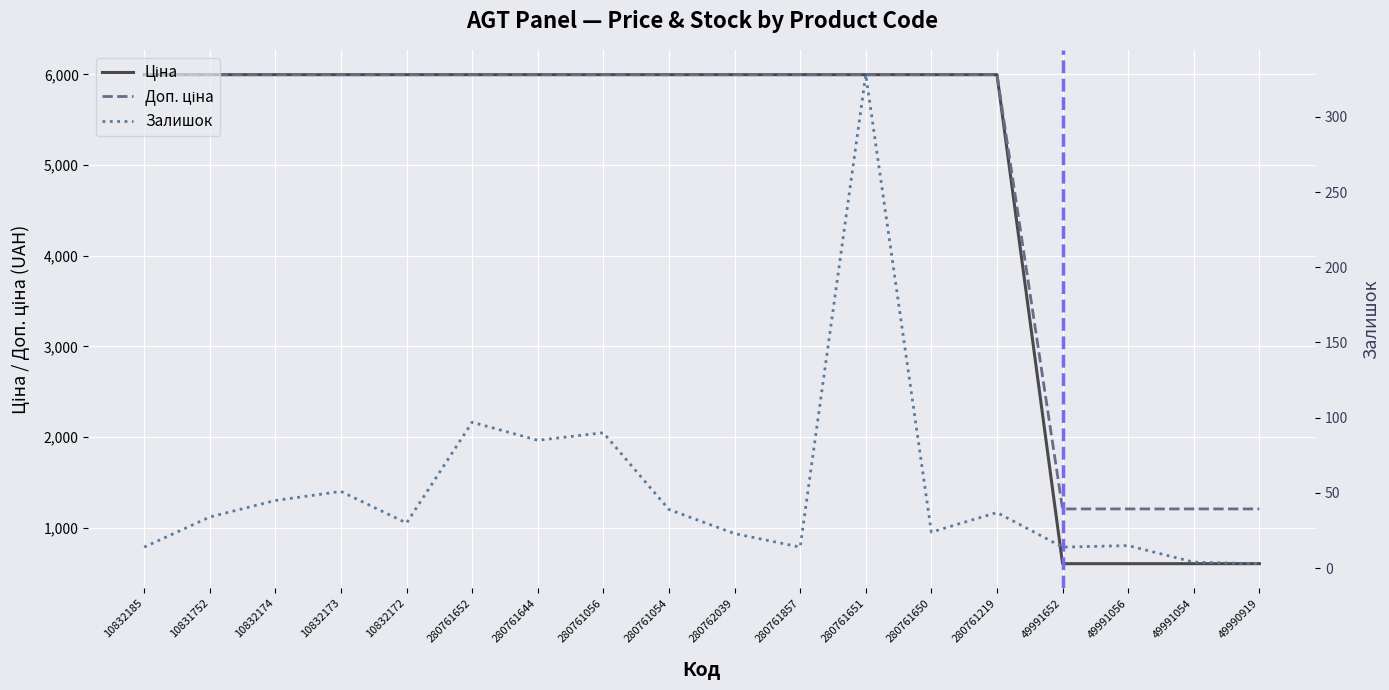

At how many categories does at least one series exceed 5418?

14